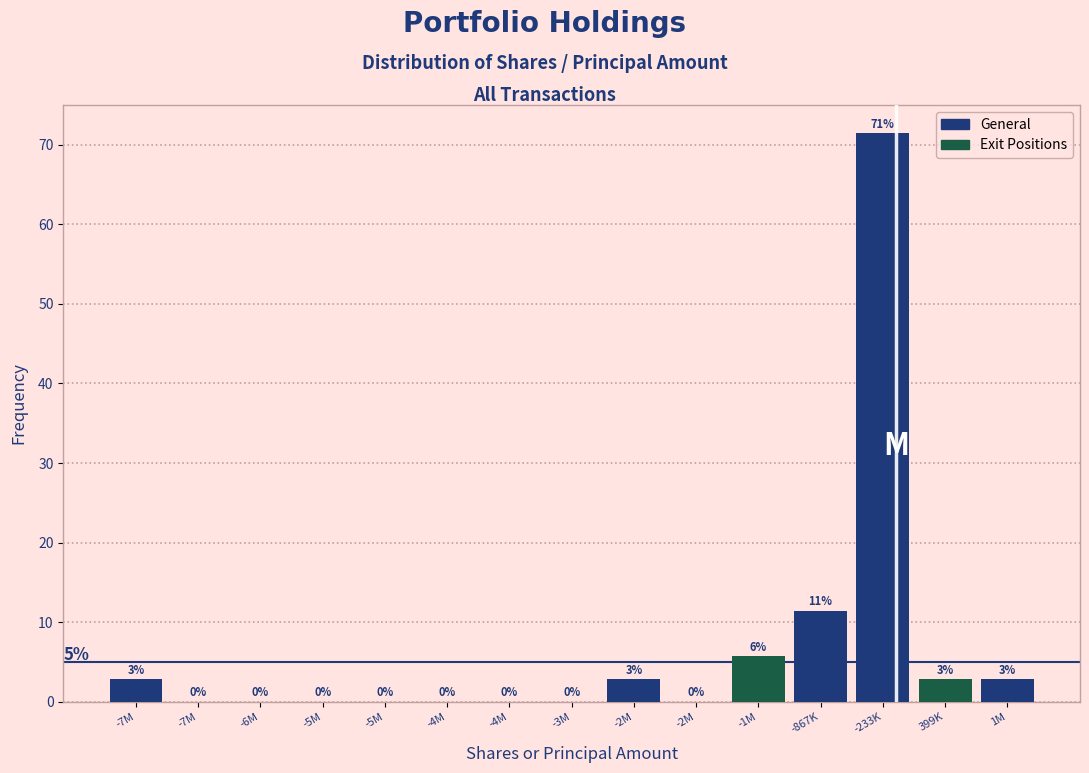

How many distinct data groups are displayed?

1